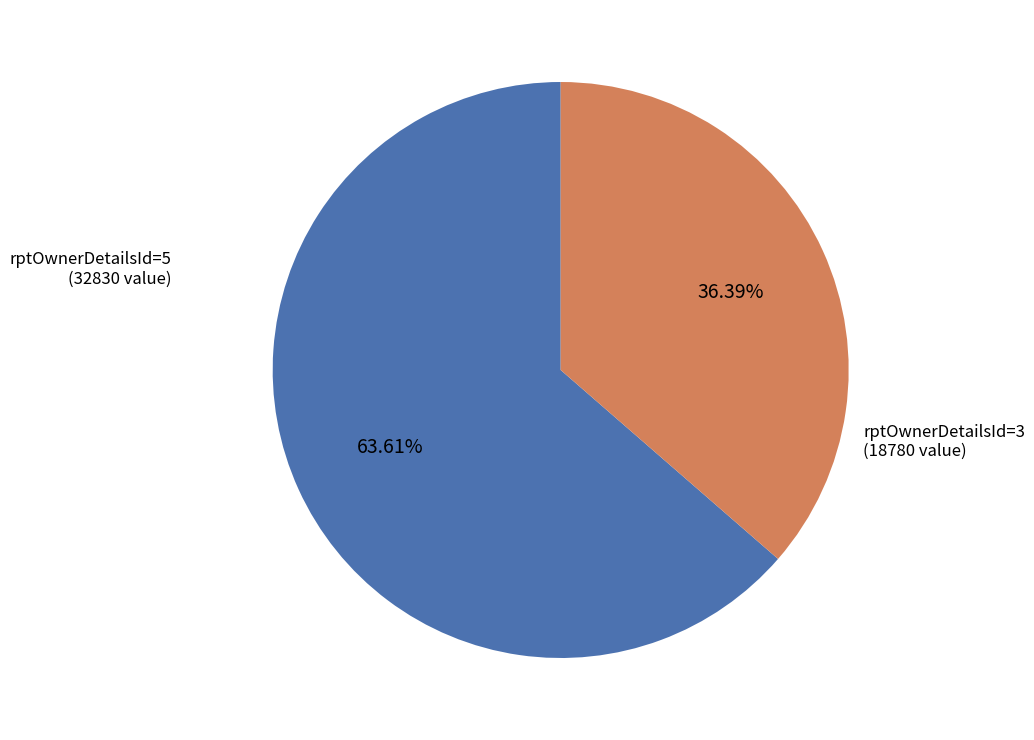

To the nearest percent, what is the difference between the largest and smallest slice percentages?

27%